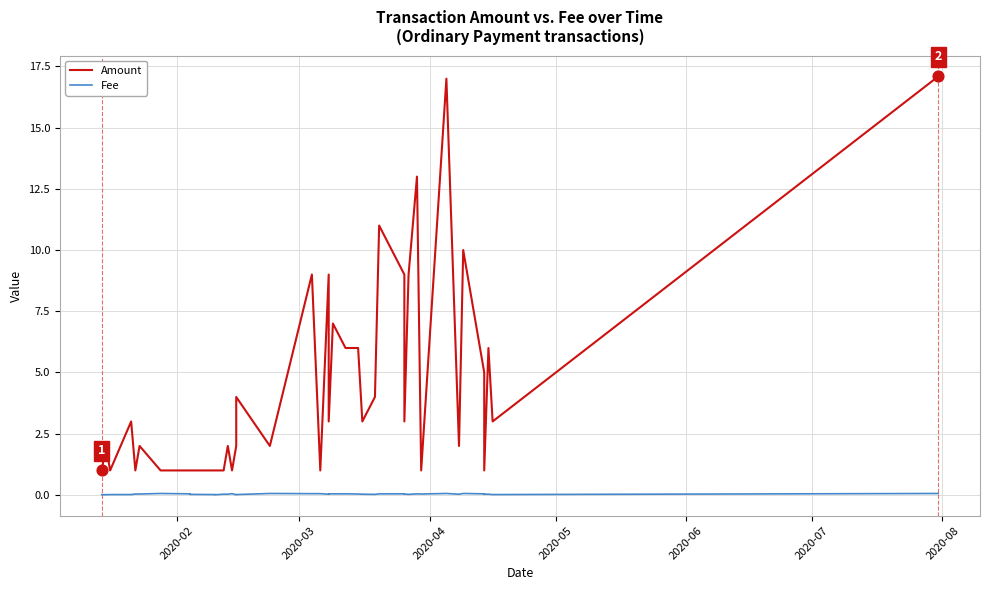

Which series has the largest total across all categories?

Amount